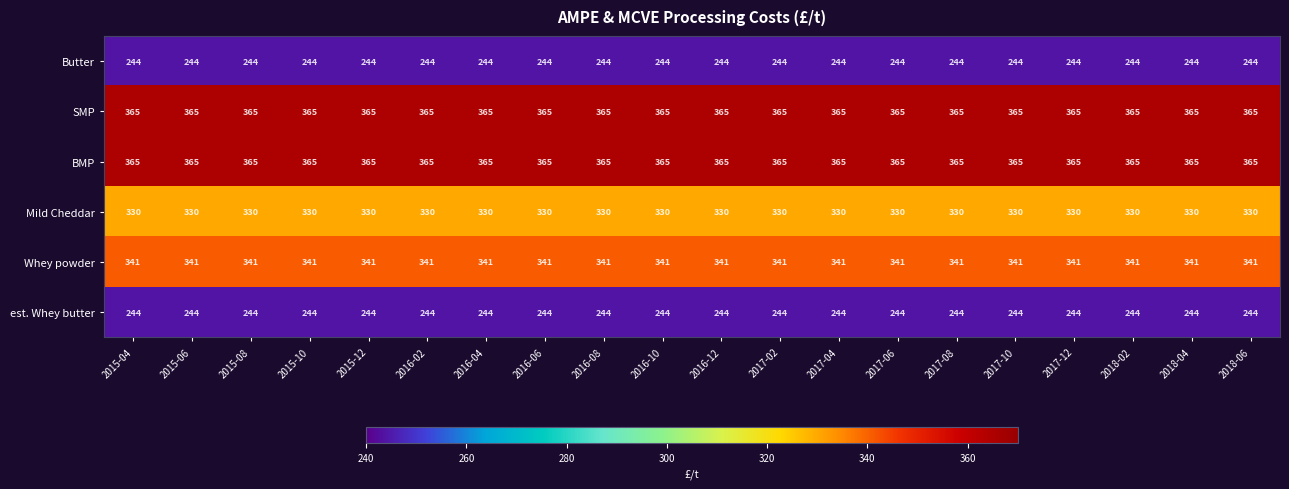

The value of Mild Cheddar at 2015-06 is 201. True or false?

False